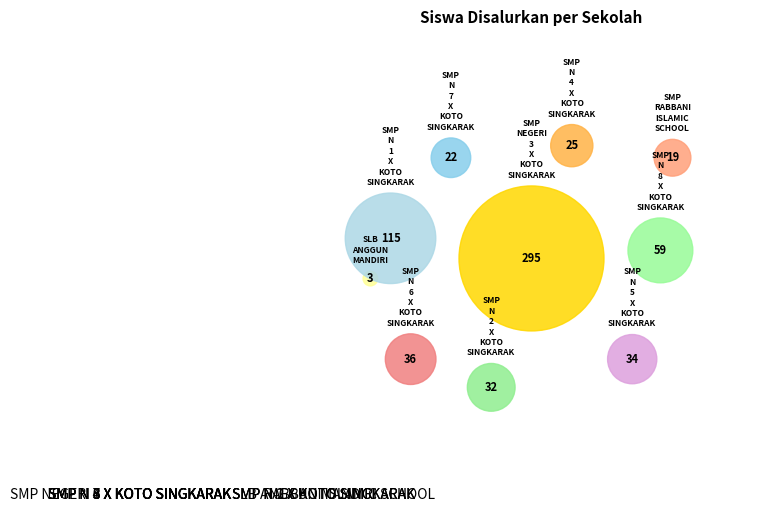

Which slice is the smallest?

SLB ANGGUN MANDIRI